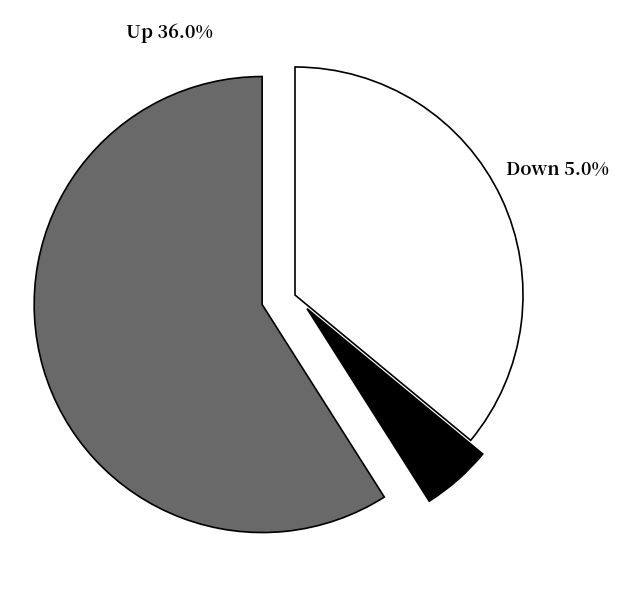

What percentage is NOT represented by -?

41.0%